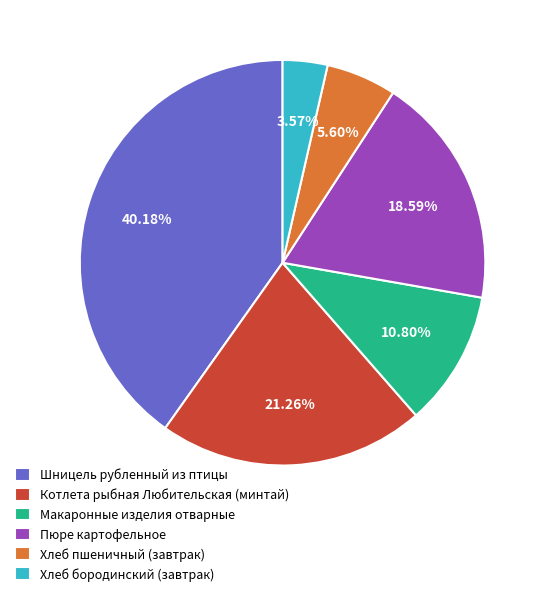

How many slices are in this pie chart?

6